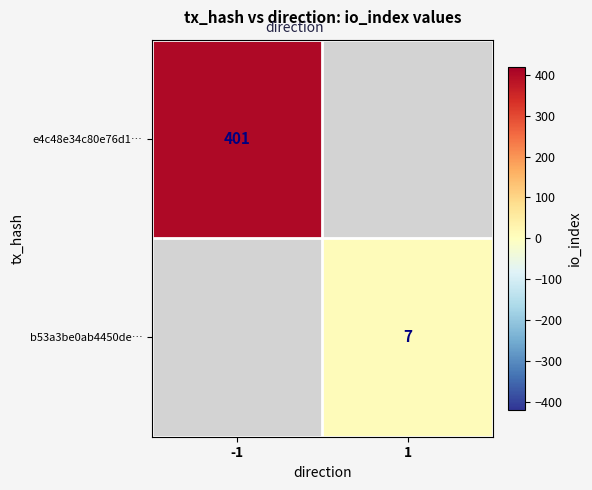

The e4c48e34c80e76d1… series shows 401 at -1. True or false?

True